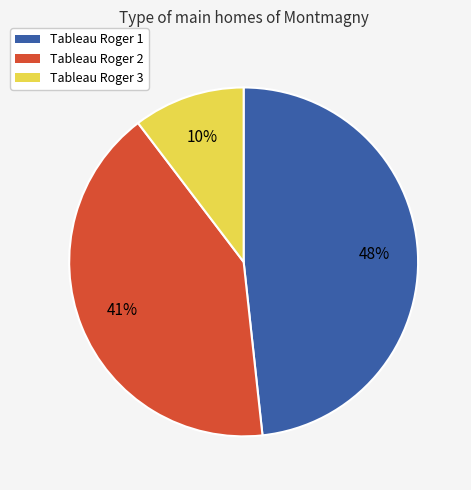

To the nearest percent, what is the average slice percentage?

33%